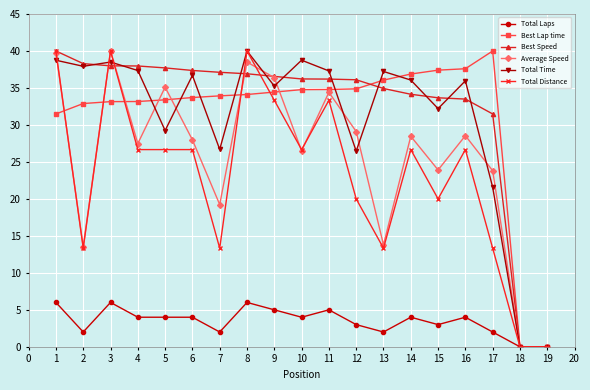

What is the value of the Total Time point at the 1st from the left?

38.7